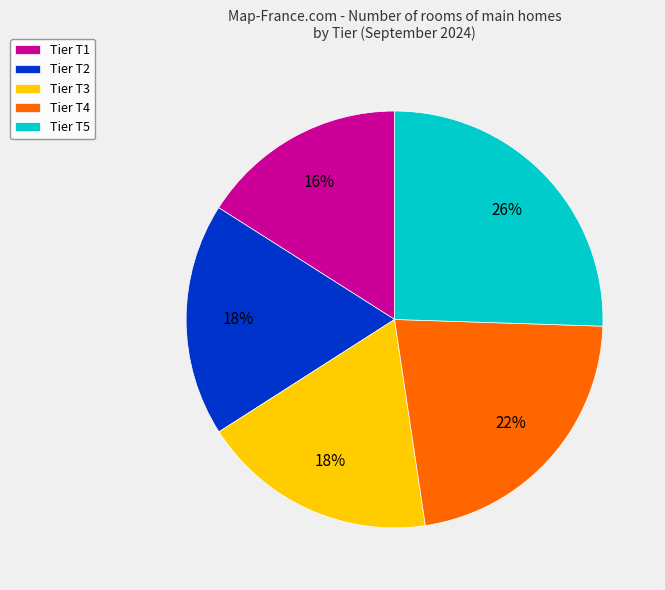

How many segments does this pie chart have?

5